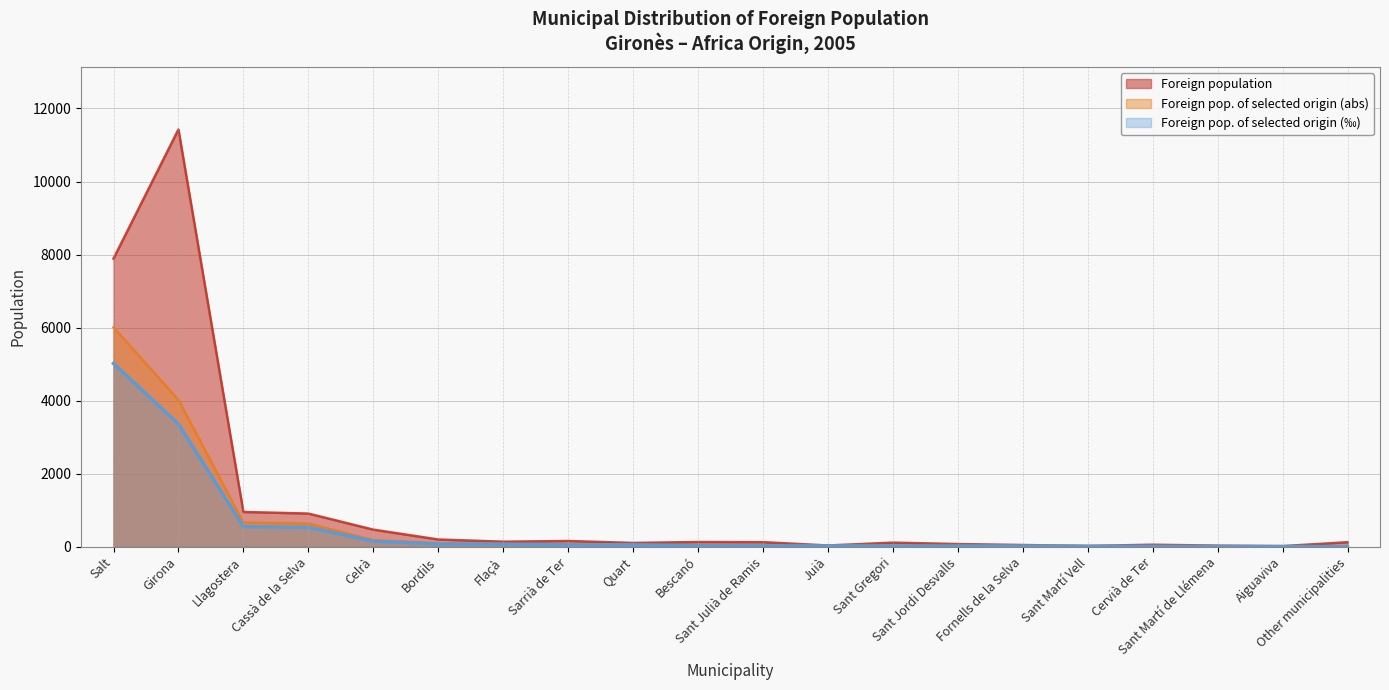

What is the sum of the Foreign population values at Quart and Celrà?

570